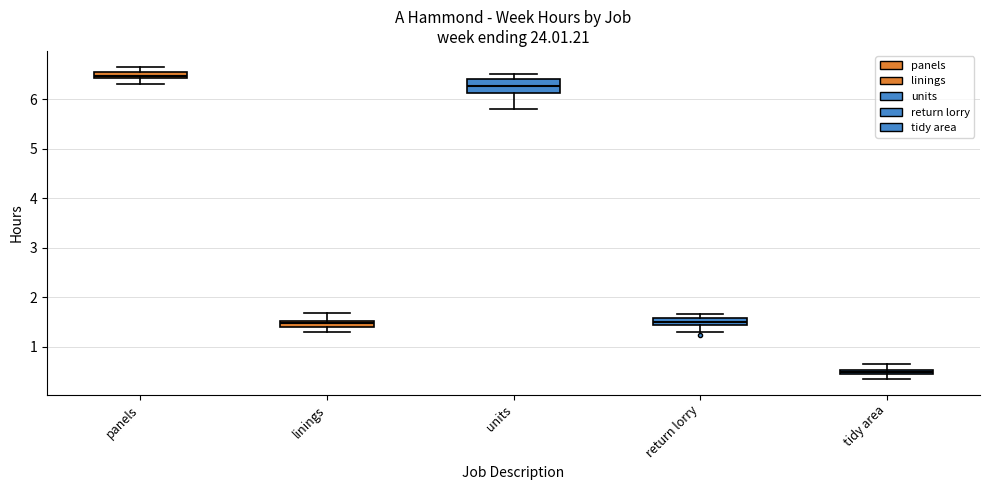

Where is the lower edge of the box for panels on the y-axis? The values are not printed on the chart, so give them approximately, as read against the axis.

6.4